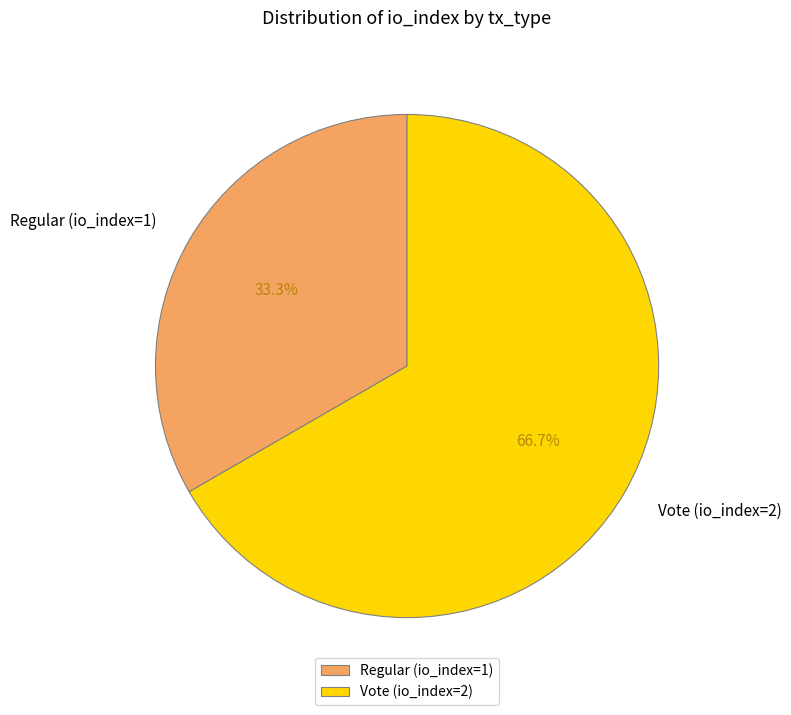

How many slices are in this pie chart?

2